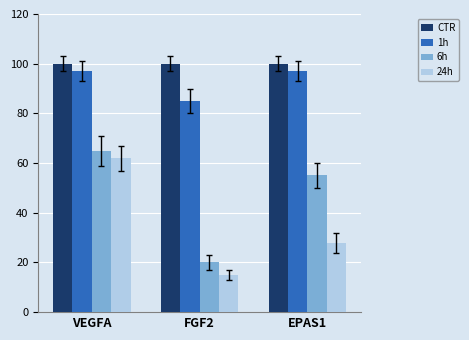

Is it true that CTR equals 100 at EPAS1?

True